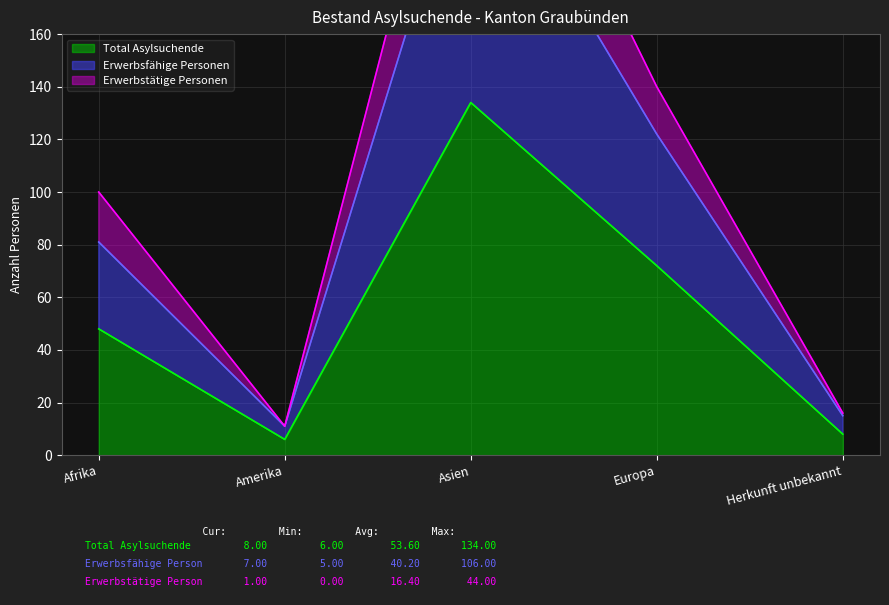

What is the label of the 1st point from the right?

Herkunft unbekannt